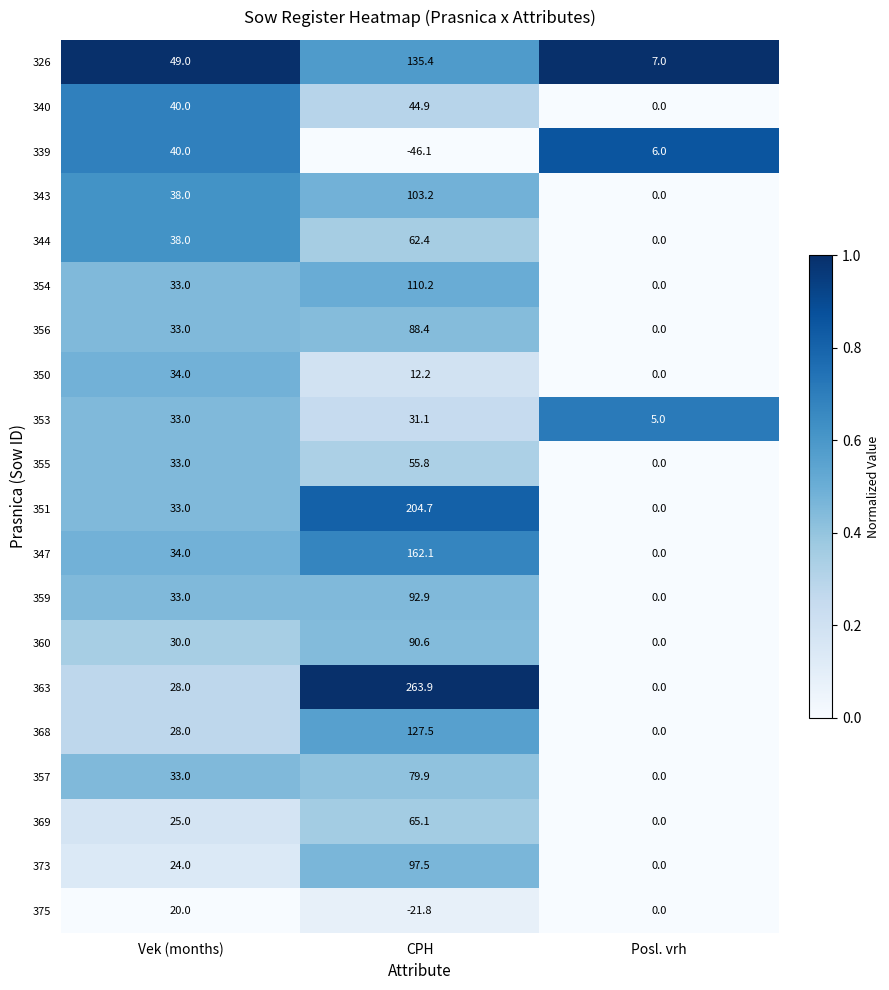

The value of 350 at Posl. vrh is 11.2. True or false?

False